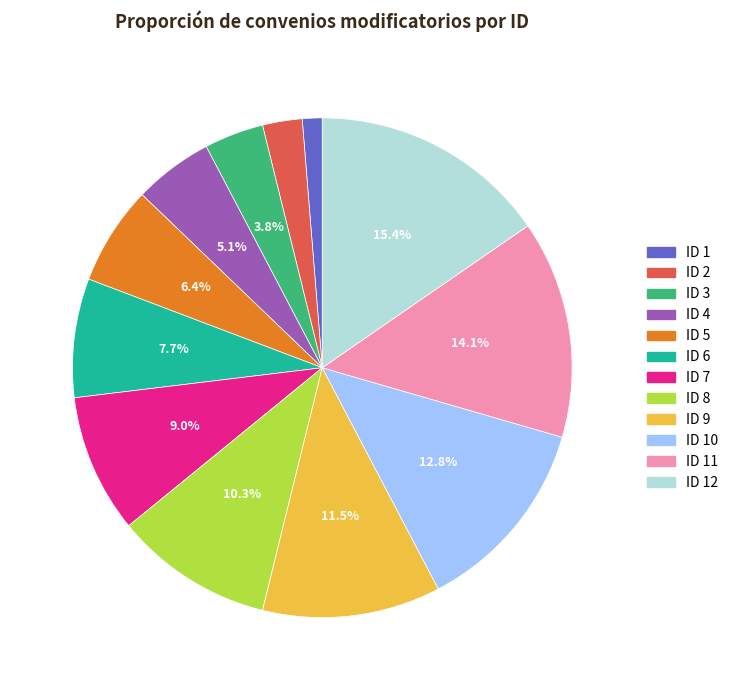

Is there a majority slice in this chart?

No